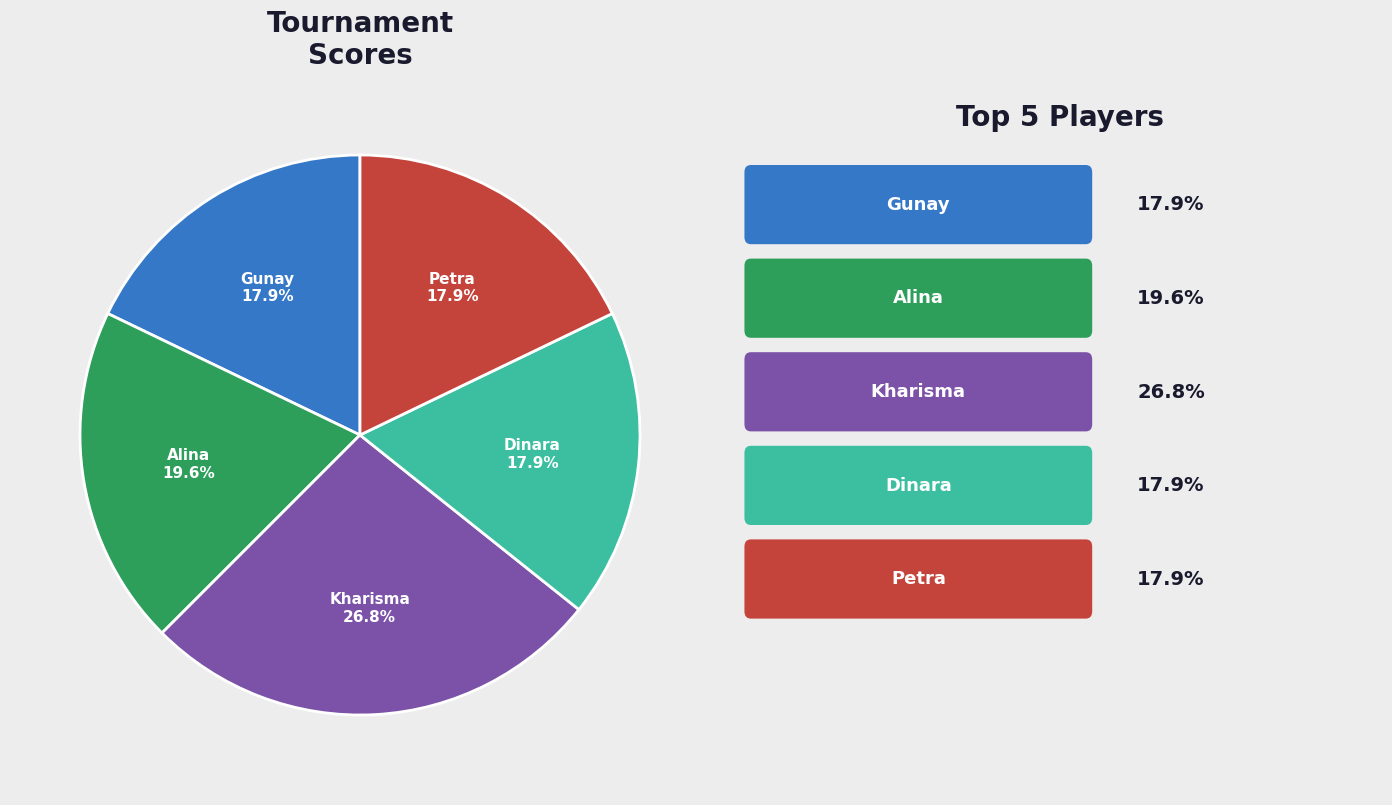

Is there a majority slice in this chart?

No